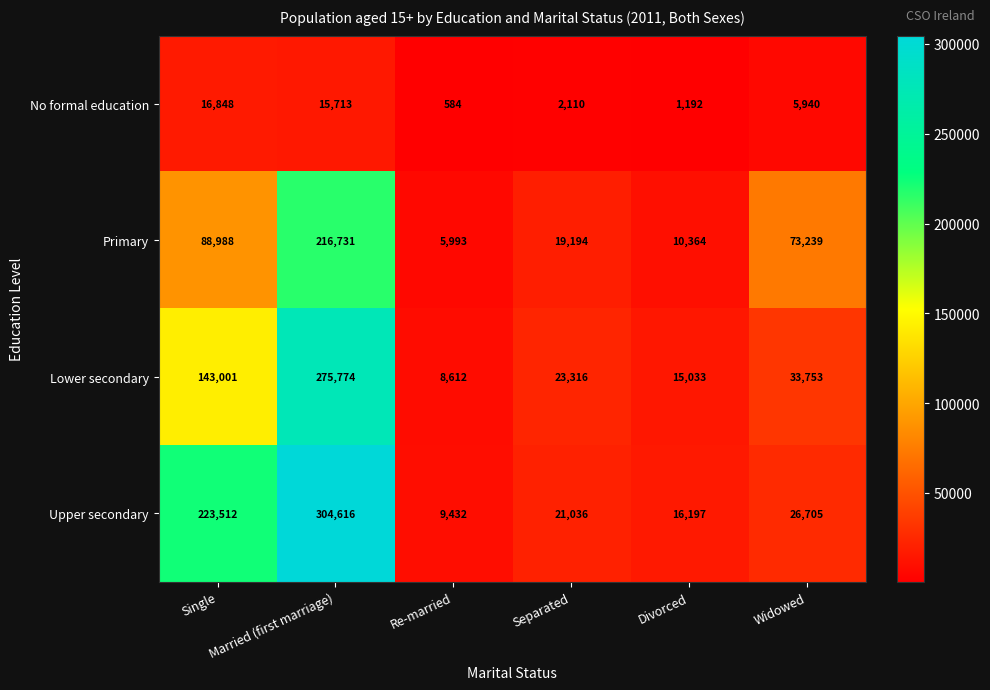

What is the difference between the second highest and minimum values in the No formal education series?

15129